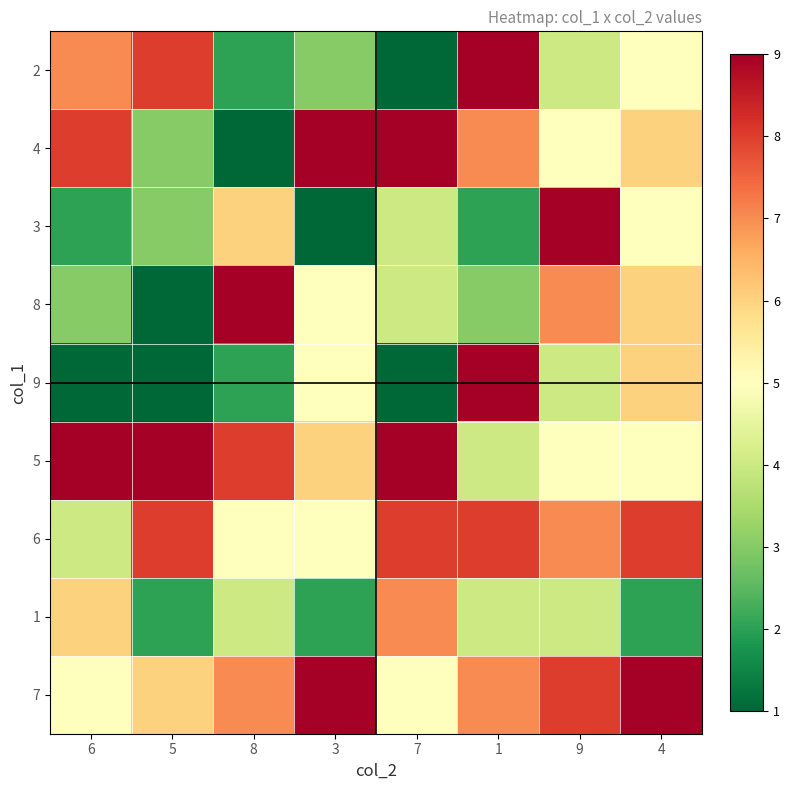

Reading right to left, transcribe all the data shown in this chart.

2: 4=5	9=4	1=9	7=1	3=3	8=2	5=8	6=7
4: 4=6	9=5	1=7	7=9	3=9	8=1	5=3	6=8
3: 4=5	9=9	1=2	7=4	3=1	8=6	5=3	6=2
8: 4=6	9=7	1=3	7=4	3=5	8=9	5=1	6=3
9: 4=6	9=4	1=9	7=1	3=5	8=2	5=1	6=1
5: 4=5	9=5	1=4	7=9	3=6	8=8	5=9	6=9
6: 4=8	9=7	1=8	7=8	3=5	8=5	5=8	6=4
1: 4=2	9=4	1=4	7=7	3=2	8=4	5=2	6=6
7: 4=9	9=8	1=7	7=5	3=9	8=7	5=6	6=5